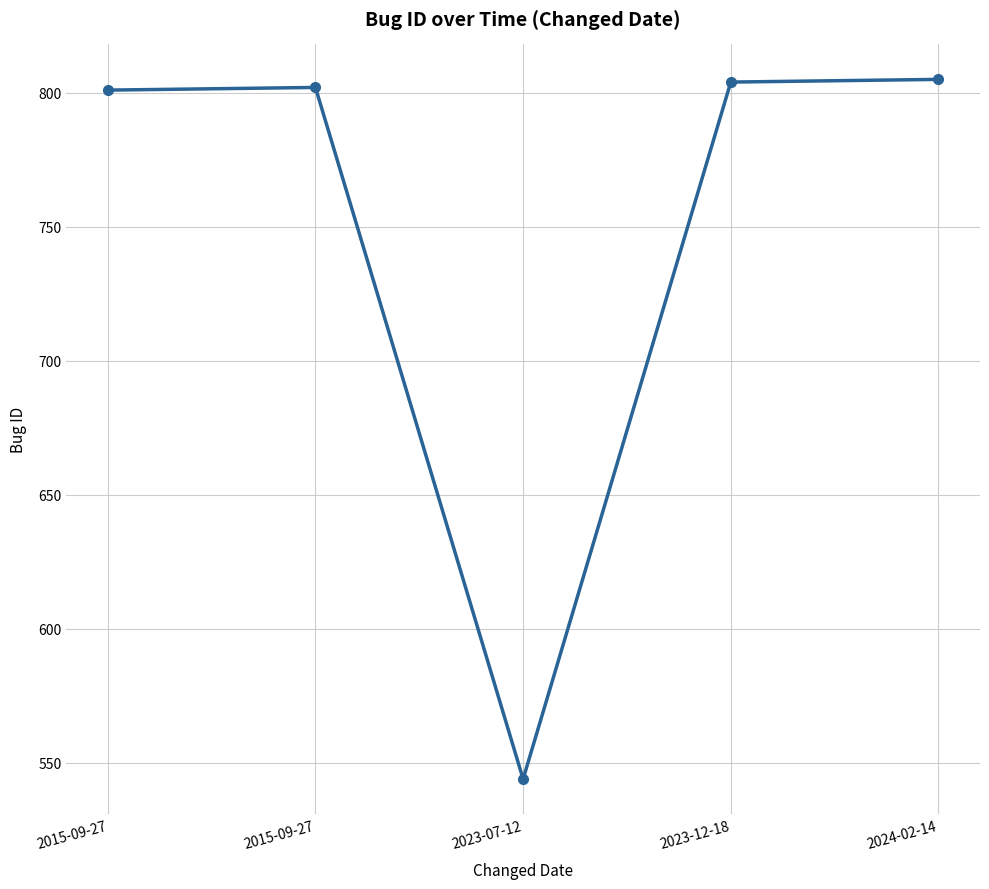

Between 2023-12-18 and 2015-09-27, which is larger?

2023-12-18